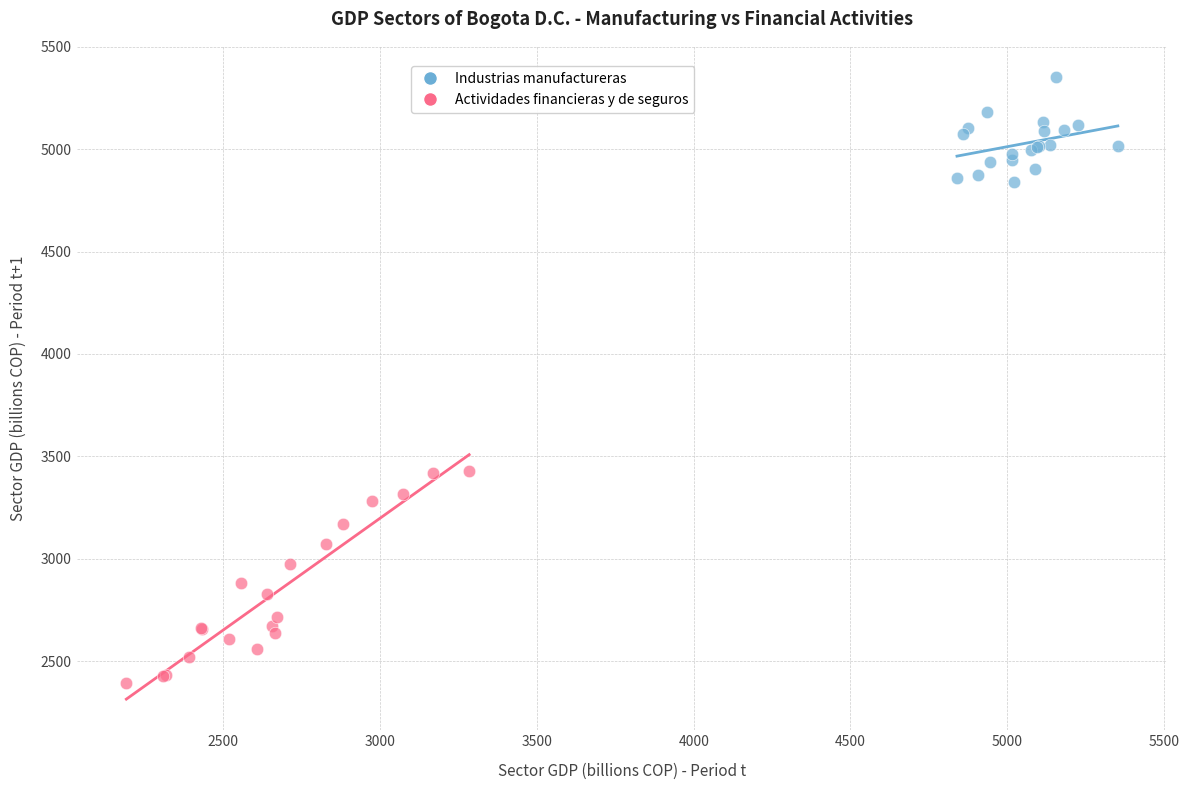

Which series reaches the minimum Y coordinate?

Actividades financieras y de seguros